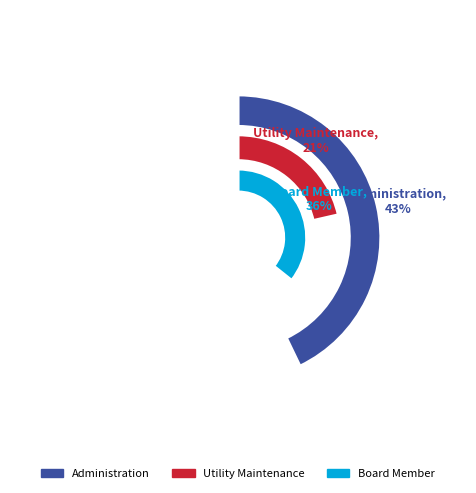

What is the smallest slice in the pie chart?

Utility Maintenance